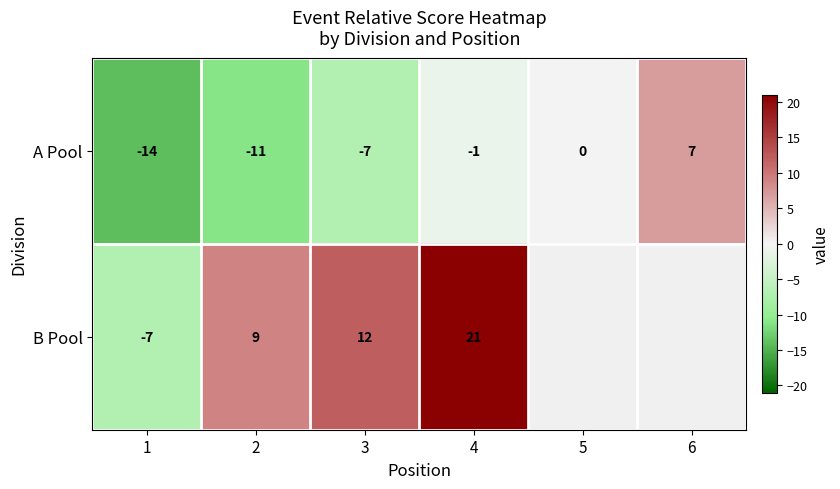

Which has a higher value, 5 or 2?

5